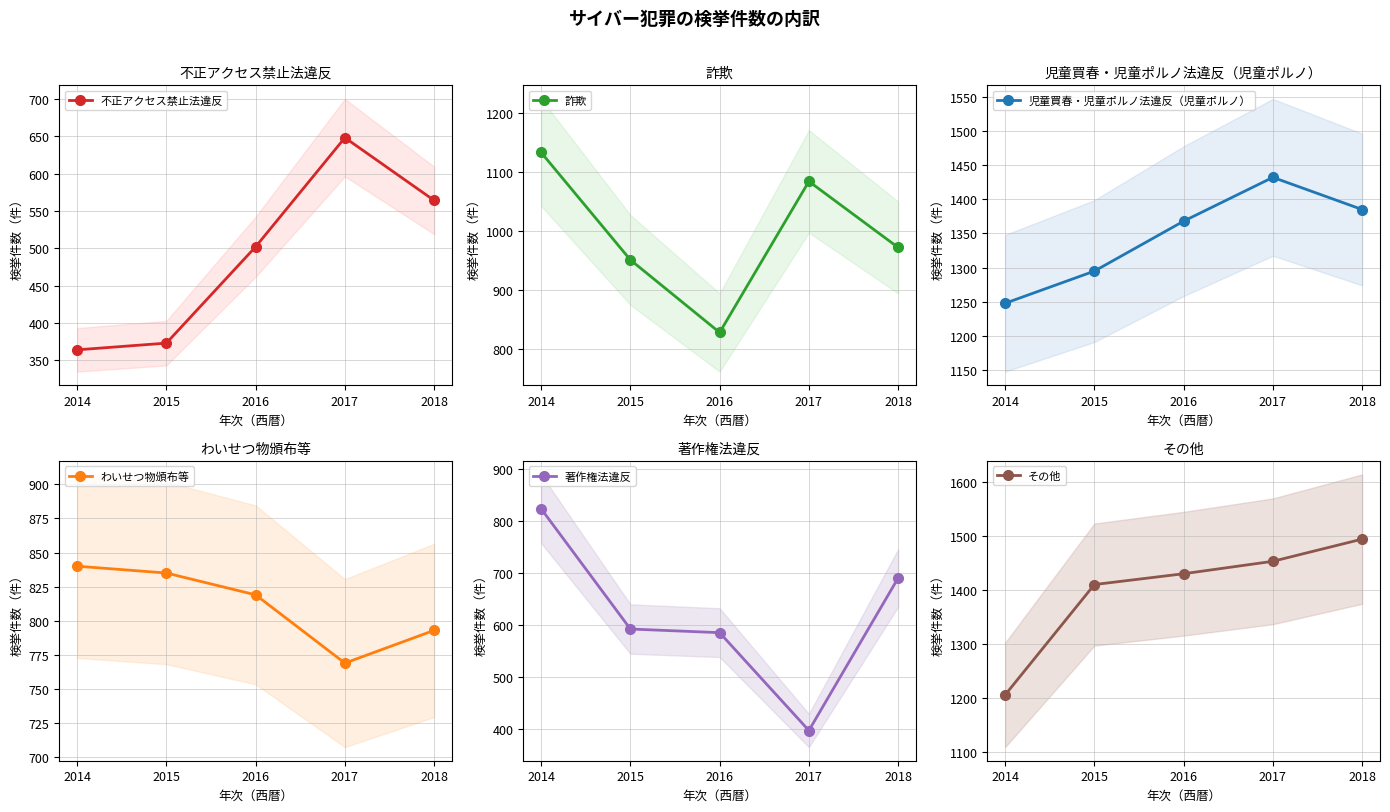

Between 2016 and 2017, which is larger?

2017